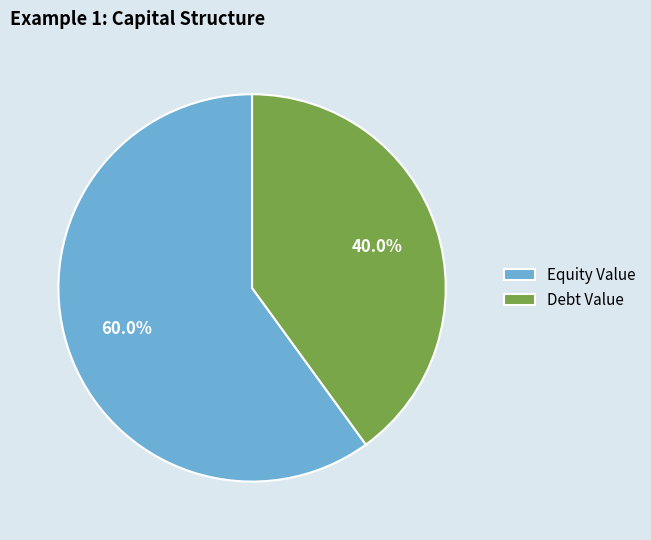

Which category has the biggest portion of the pie?

Equity Value